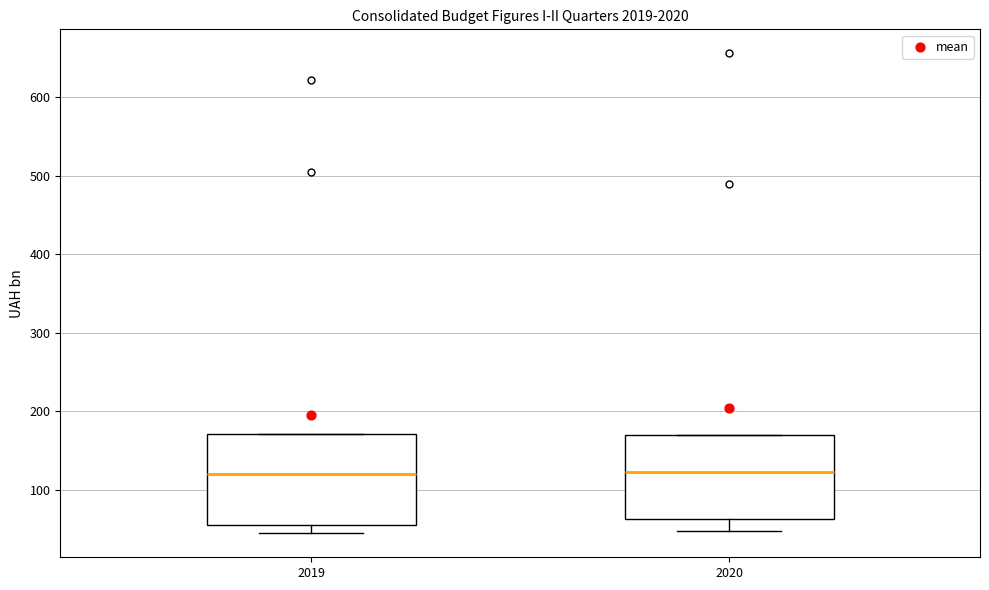

Where is the lower edge of the box at x = 2019 on the y-axis? The values are not printed on the chart, so give them approximately, as read against the axis.

50